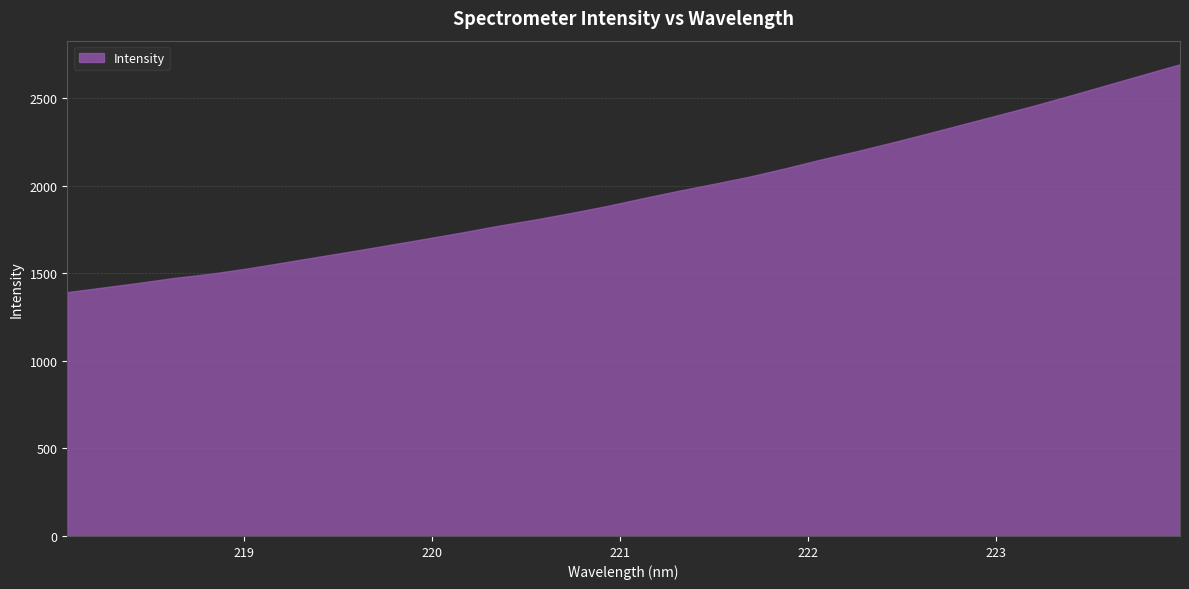

What value does the data have at 219.7801?

1662.8